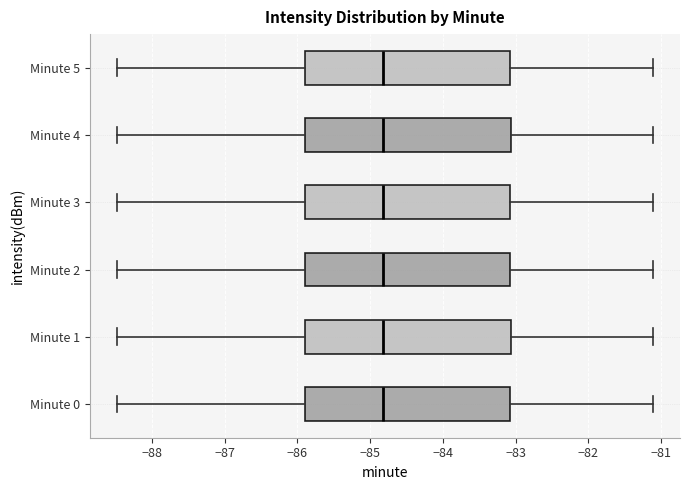

Reading bottom to top, transcribe this box plot: for each box, give where its median line is, the range the box spans, and where its two whiskers end, as read against the x-axis. The values are not printed on the chart, so give them approximately, as read against the axis.

Minute 0: median -84.8, box -85.9 to -83.1, whiskers -88.5 to -81.1
Minute 1: median -84.8, box -85.9 to -83.1, whiskers -88.5 to -81.1
Minute 2: median -84.8, box -85.9 to -83.1, whiskers -88.5 to -81.1
Minute 3: median -84.8, box -85.9 to -83.1, whiskers -88.5 to -81.1
Minute 4: median -84.8, box -85.9 to -83.1, whiskers -88.5 to -81.1
Minute 5: median -84.8, box -85.9 to -83.1, whiskers -88.5 to -81.1